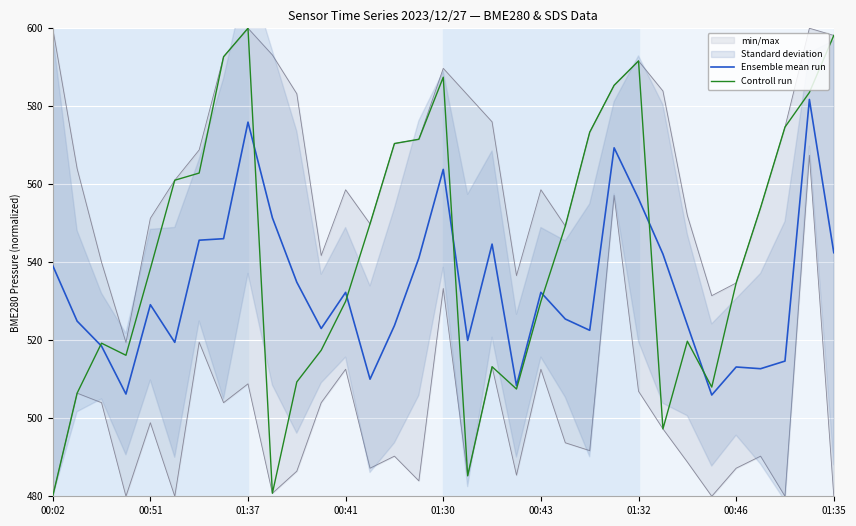

What are all the series names shown in the legend?

Ensemble mean run, Controll run